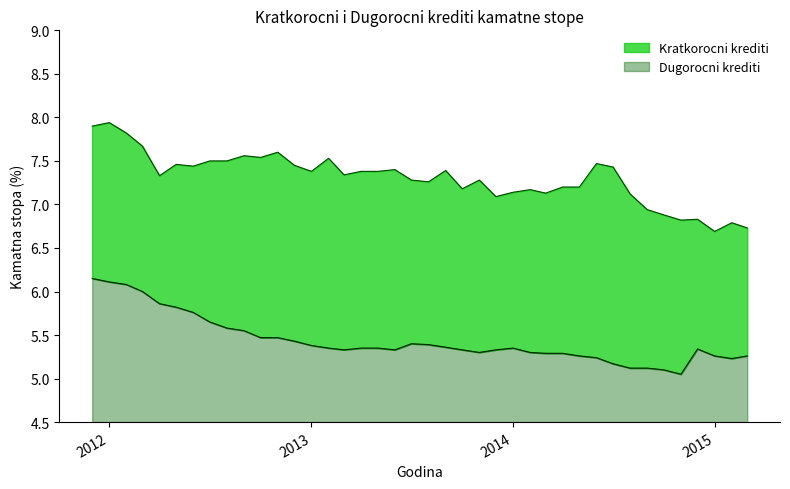

Where is the first local maximum for Dugorocni krediti?

2013-07